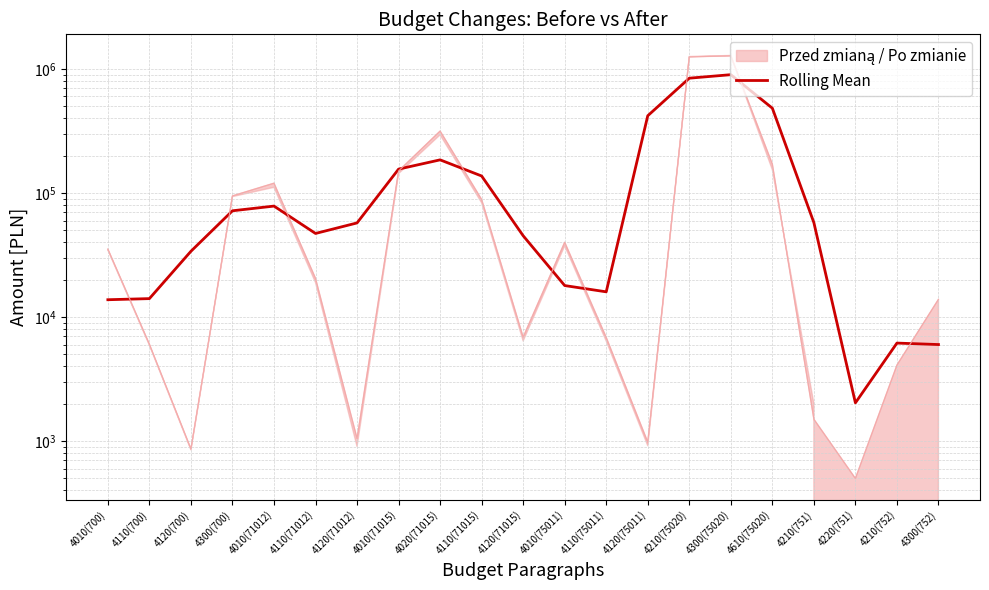

Rank the categories by value from lowest to highest.

4220(751), 4300(752), 4210(752), 4010(700), 4110(700), 4110(75011), 4010(75011), 4120(700), 4120(71015), 4110(71012), 4120(71012), 4210(751), 4300(700), 4010(71012), 4110(71015), 4010(71015), 4020(71015), 4120(75011), 4610(75020), 4210(75020), 4300(75020)